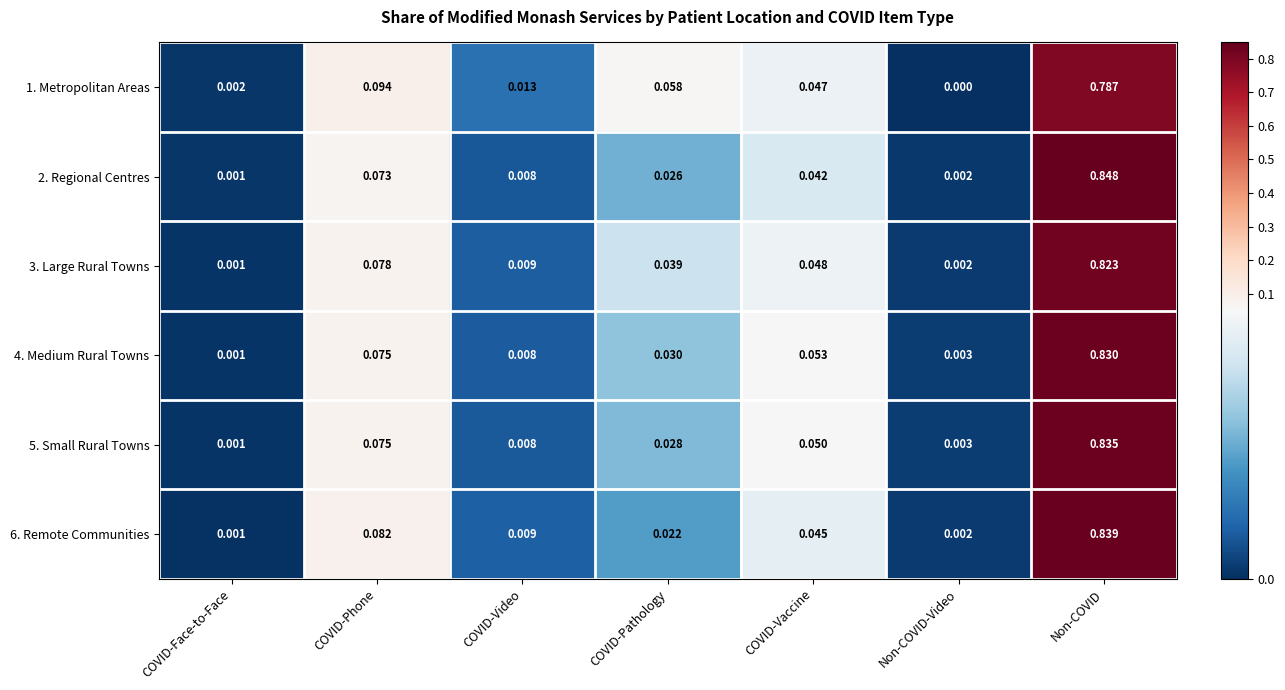

Which category has the lowest value across all series?

Non-COVID-Video